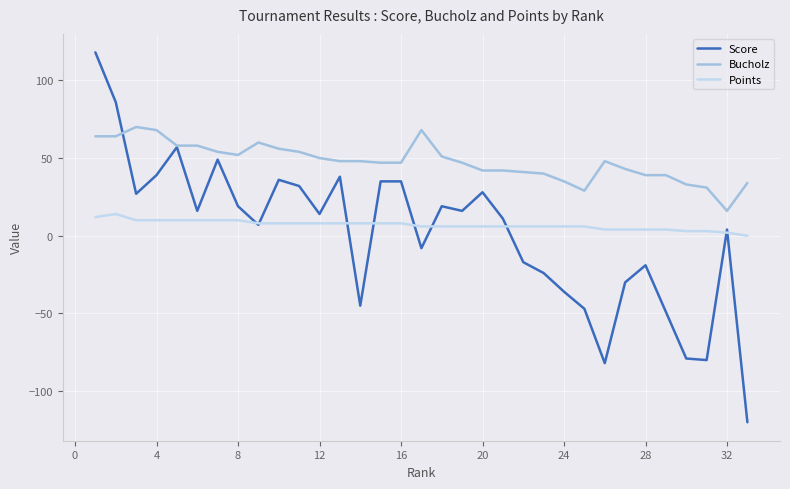

True or false: Points and Bucholz cross at least once.

False